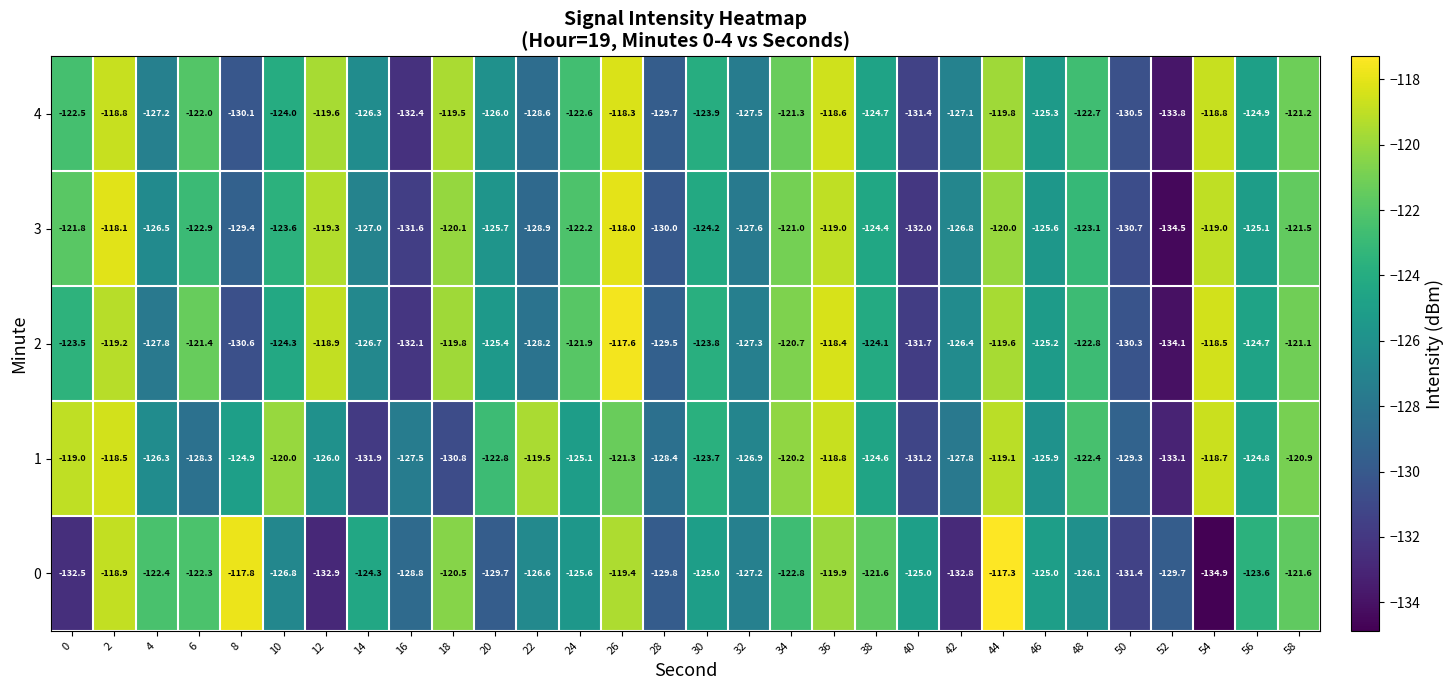

What is the spread (max minus min) of values at 6?

6.9